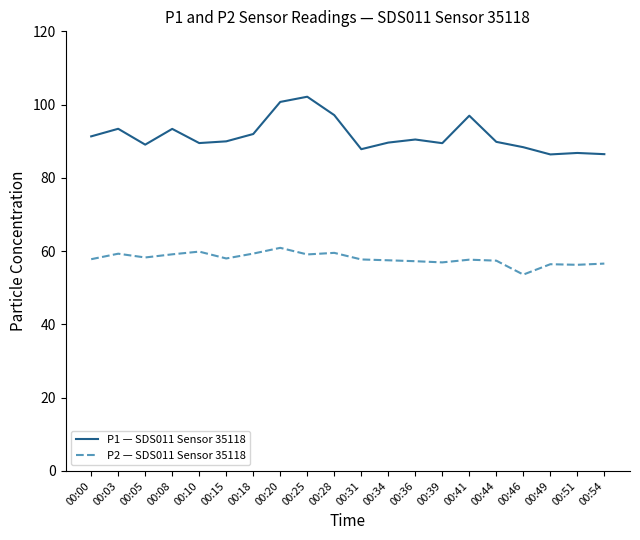

True or false: P1 — SDS011 Sensor 35118 and P2 — SDS011 Sensor 35118 intersect in this chart.

False